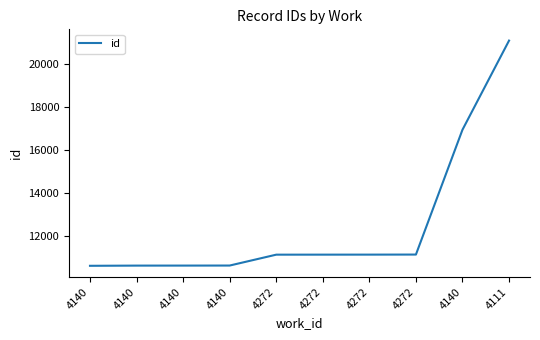

What is the ratio of the value at 4140 to the value at 4140?

1.6